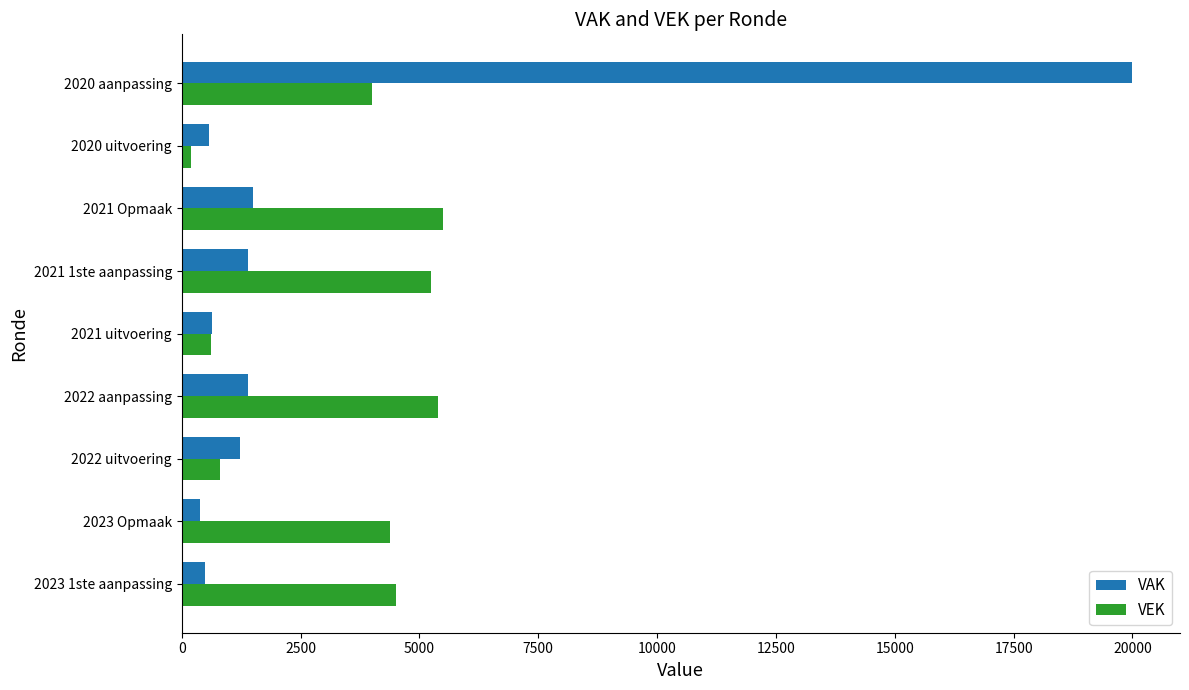

What is the sum of all VAK values?

27617